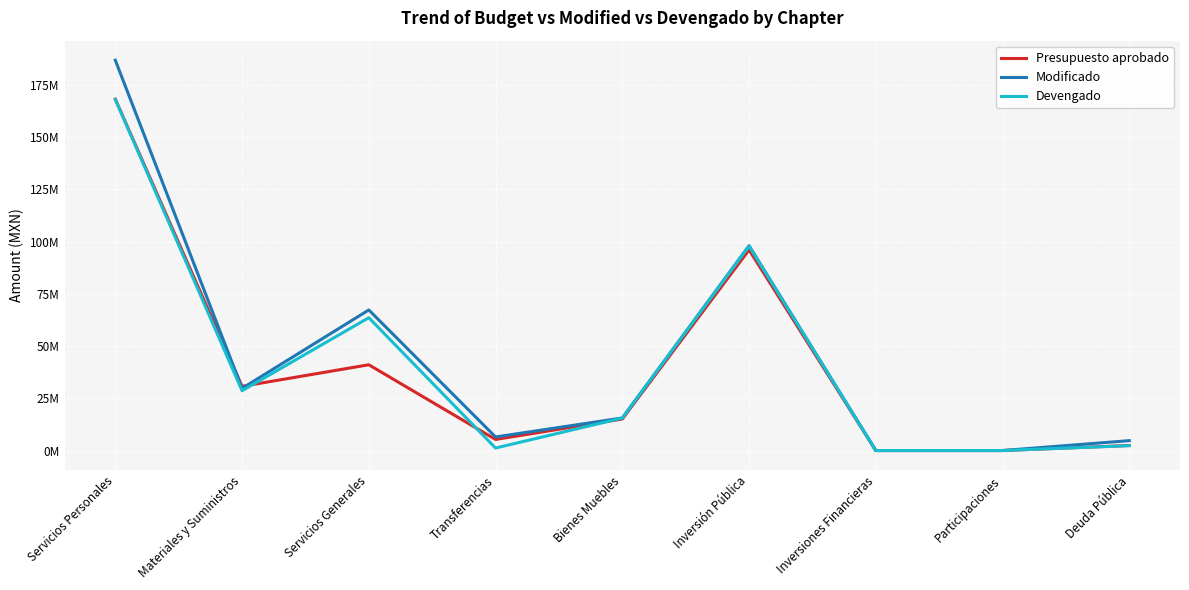

The Devengado series shows 0.0 at Participaciones. True or false?

True